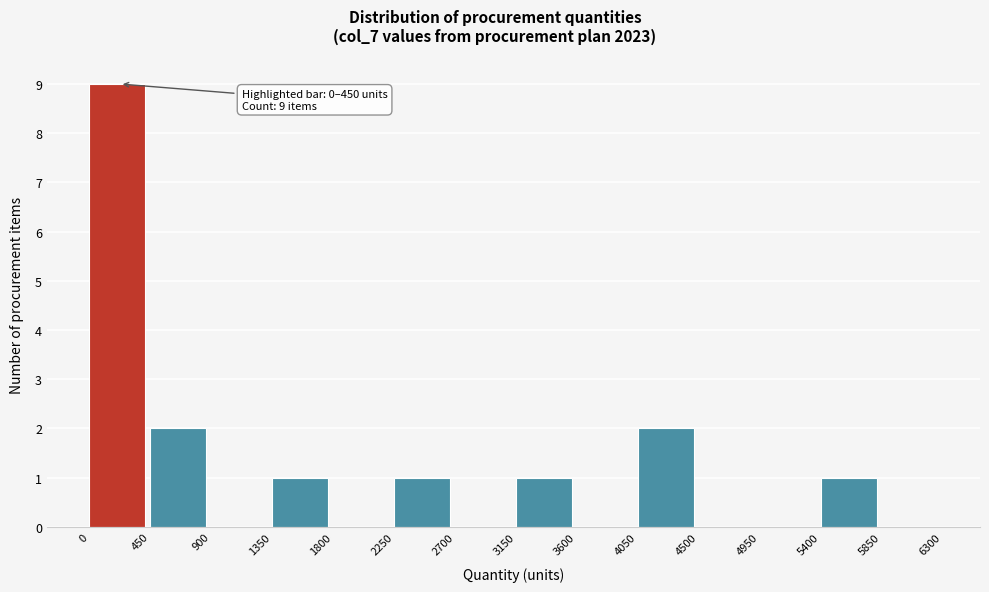

Which range on the x-axis has the tallest bar?

0 to 450